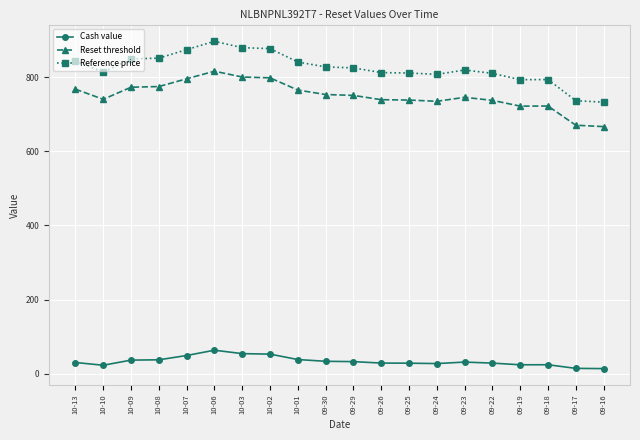

What is the label of the 16th point from the right?

10-07